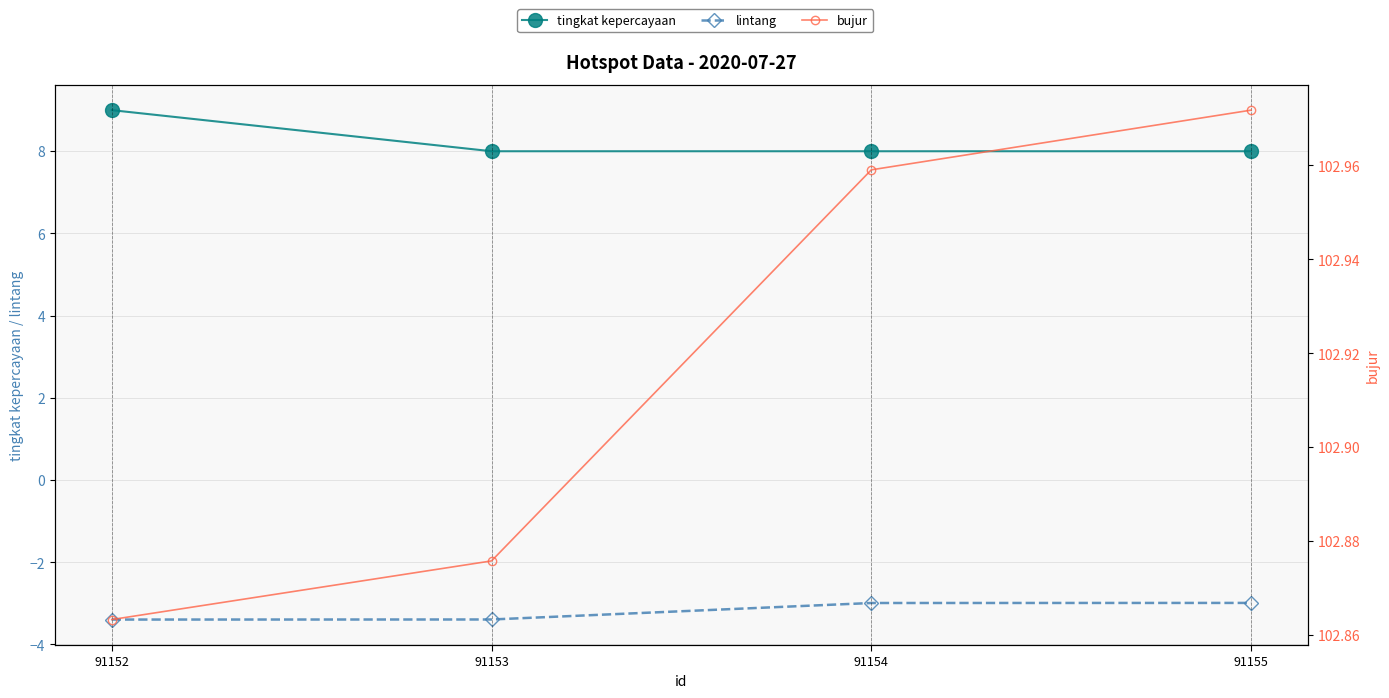

What is the smallest value displayed?

-3.4